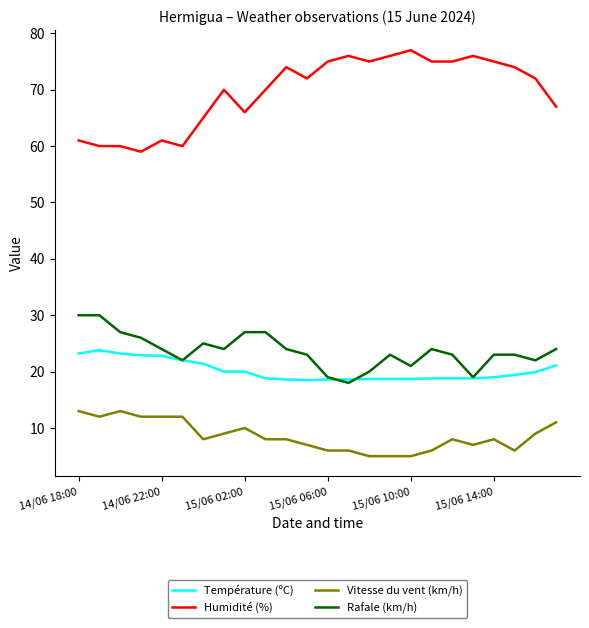

What is the lowest value of the Température (ºC) series?

18.5